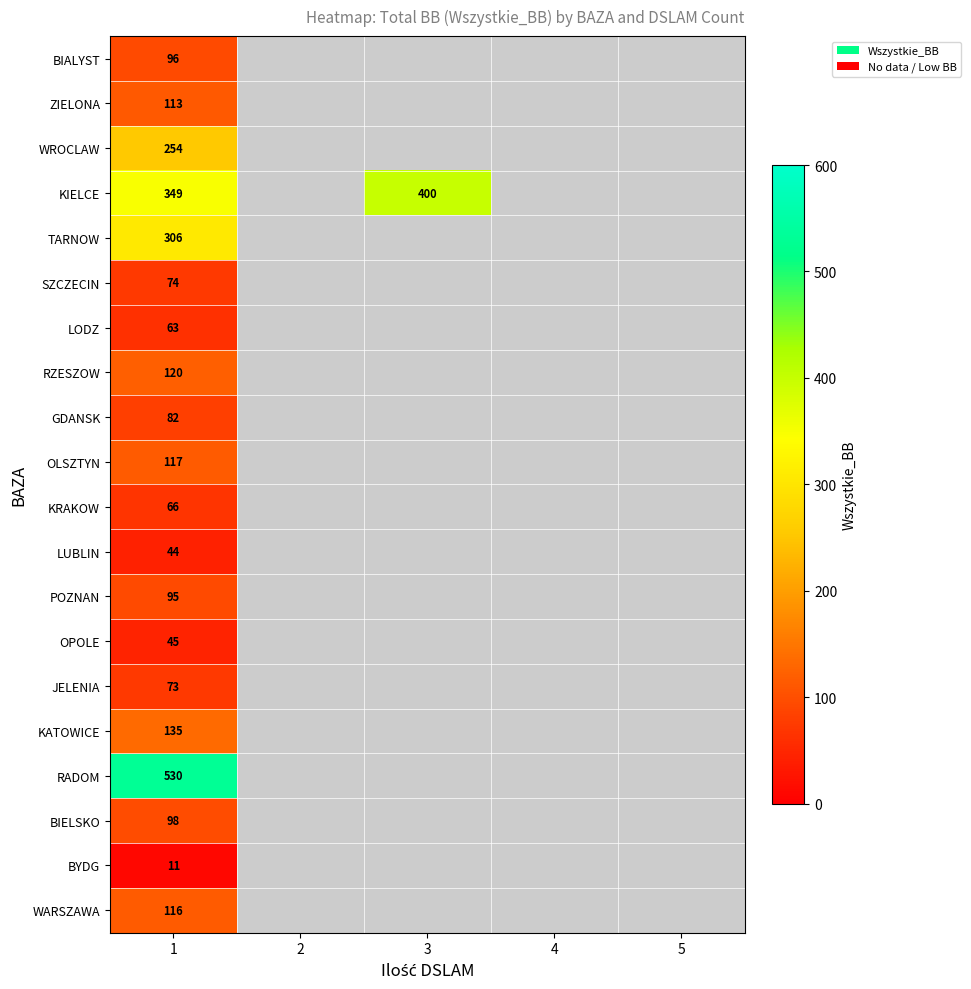

Count the number of data series in this chart.

20